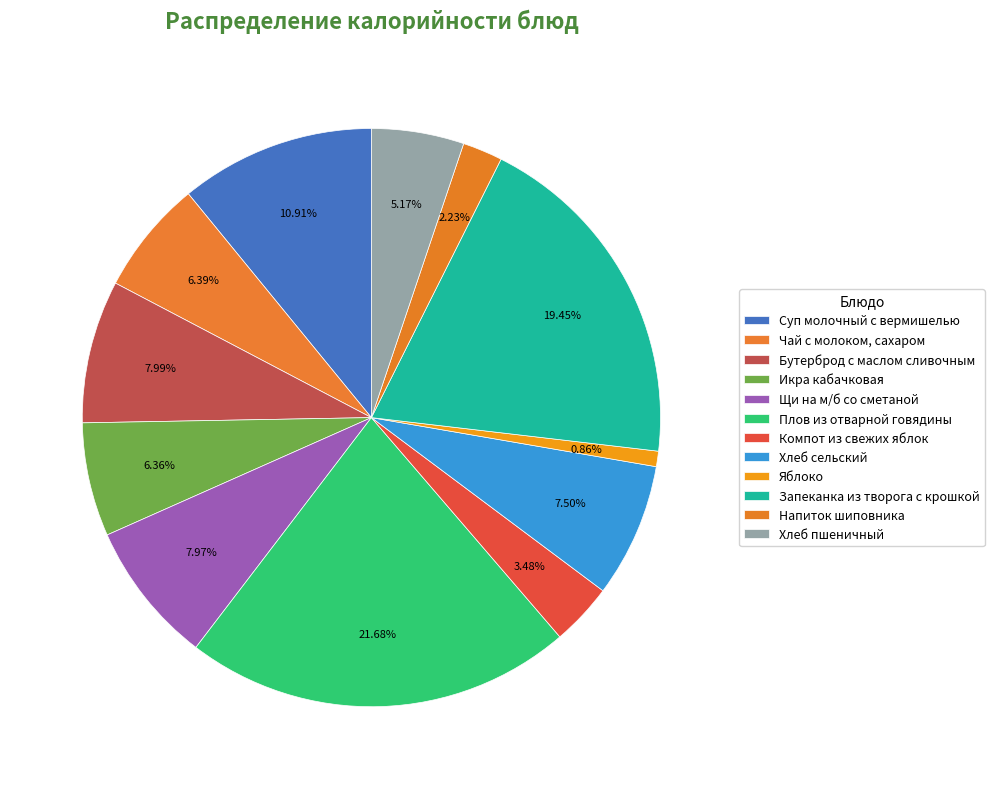

To the nearest percent, what percentage of the pie is Компот из свежих яблок?

3%